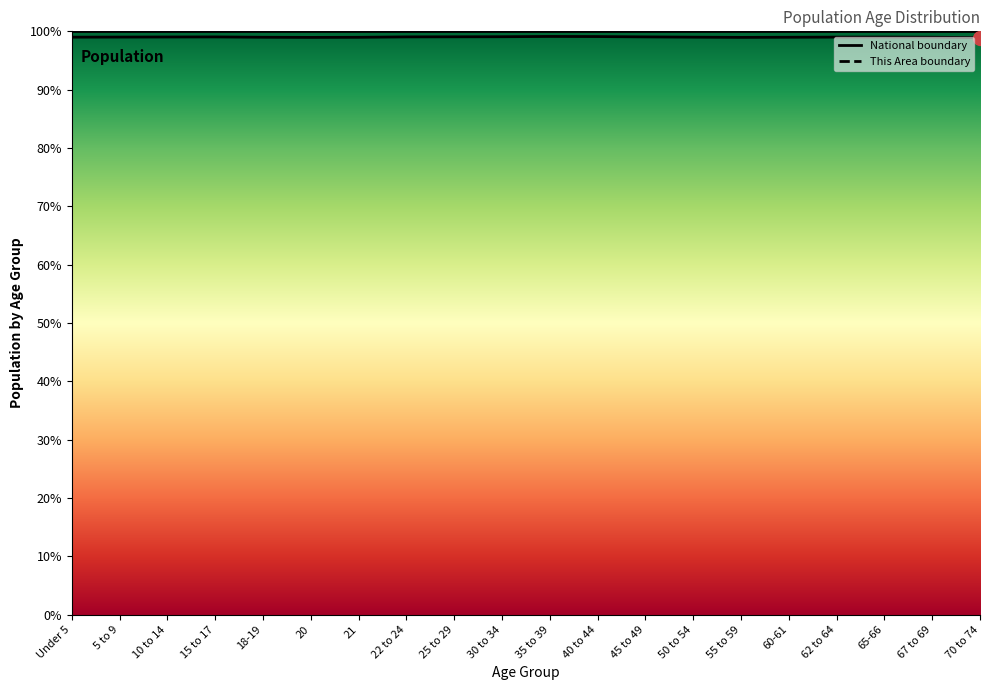

What is the difference between the maximum and second lowest values in the National boundary series?

0.2